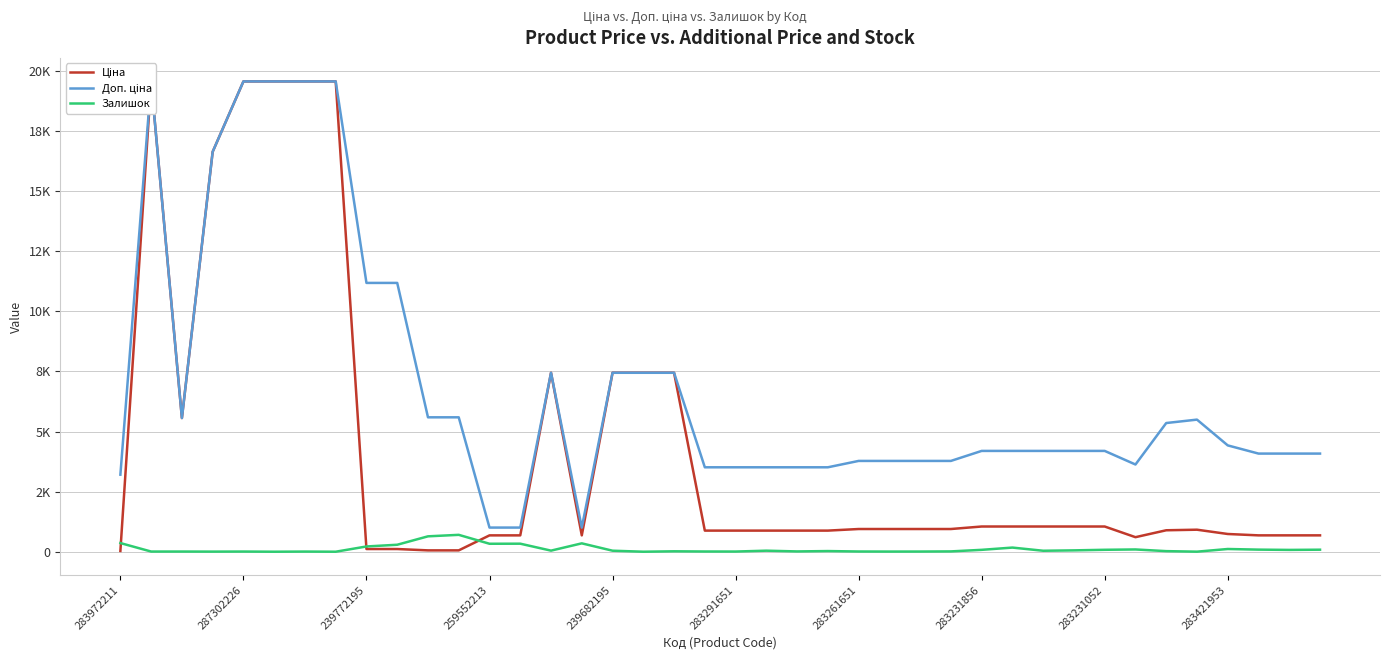

List the series in order of their overall mean, lowest first.

Залишок, Ціна, Доп. ціна